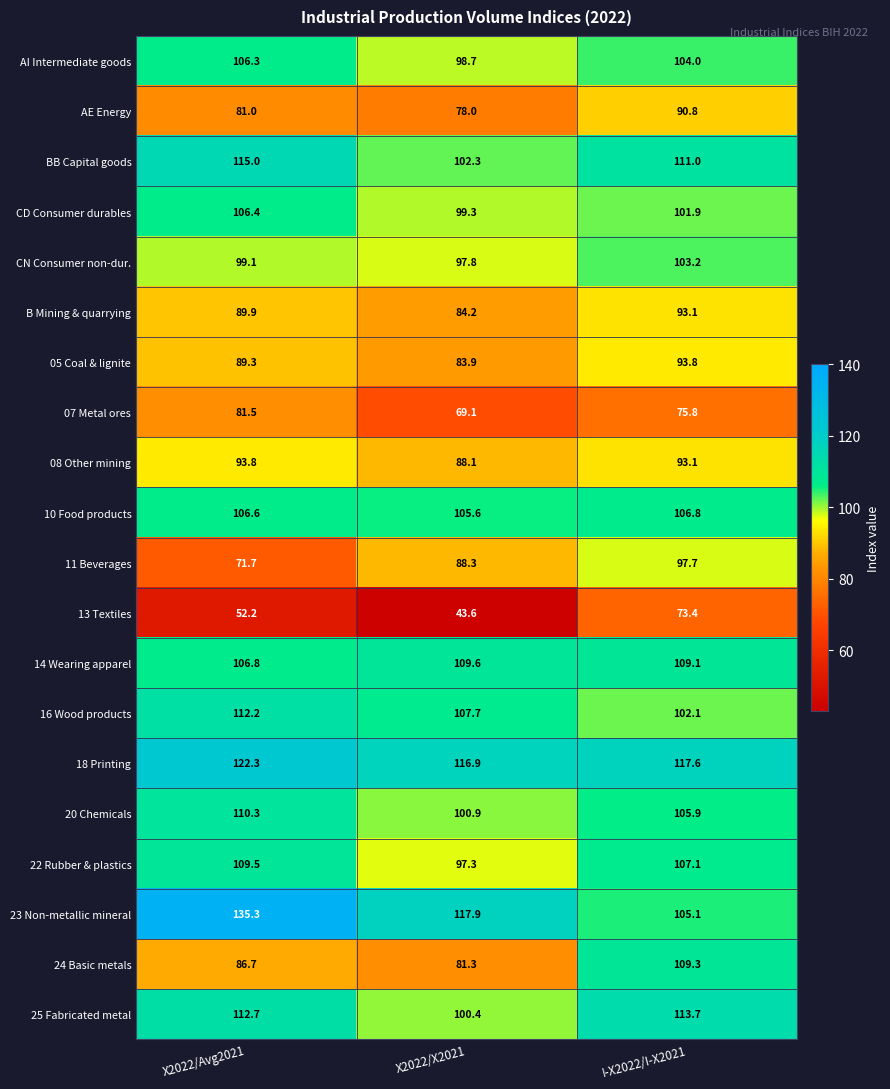

At X2022/X2021, list the series in order from largest to smallest.

23 Non-metallic mineral, 18 Printing, 14 Wearing apparel, 16 Wood products, 10 Food products, BB Capital goods, 20 Chemicals, 25 Fabricated metal, CD Consumer durables, AI Intermediate goods, CN Consumer non-dur., 22 Rubber & plastics, 11 Beverages, 08 Other mining, B Mining & quarrying, 05 Coal & lignite, 24 Basic metals, AE Energy, 07 Metal ores, 13 Textiles